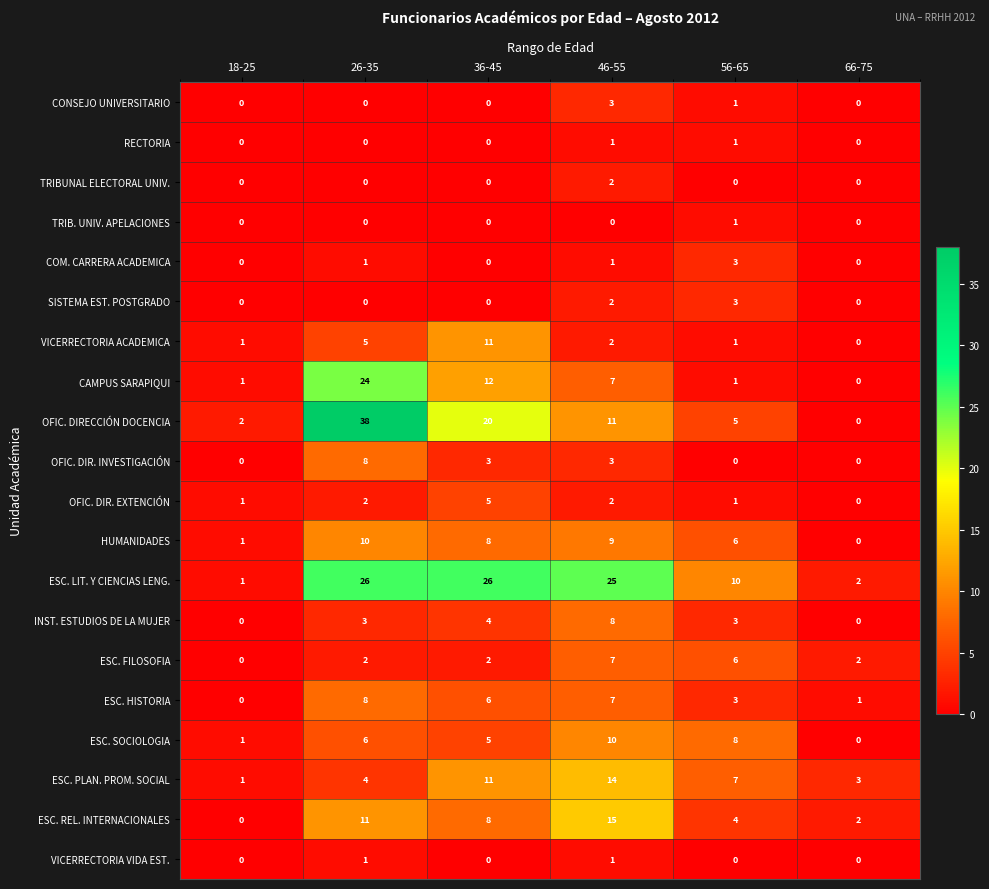

At how many categories does at least one series exceed 37?

1